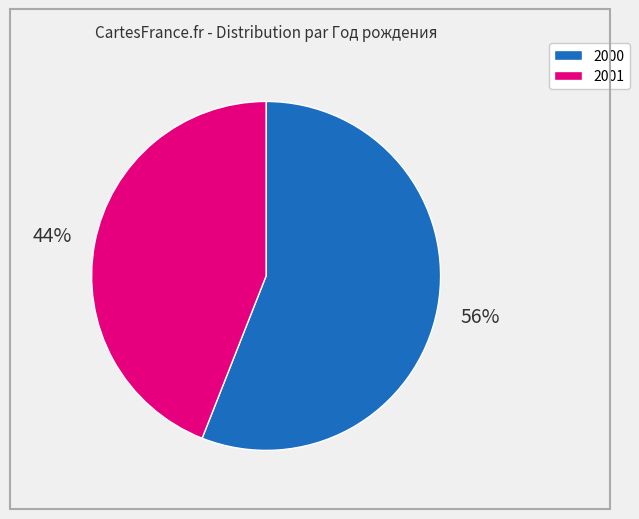

To the nearest percent, what is the difference between the 2000 and 2001 slice percentages?

12%